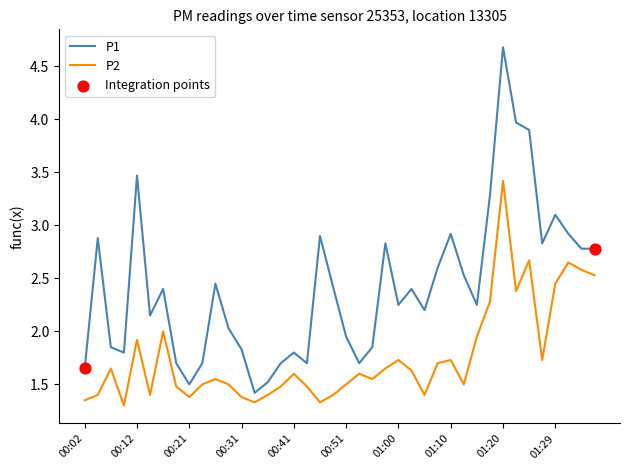

Which series has the largest total across all categories?

P1